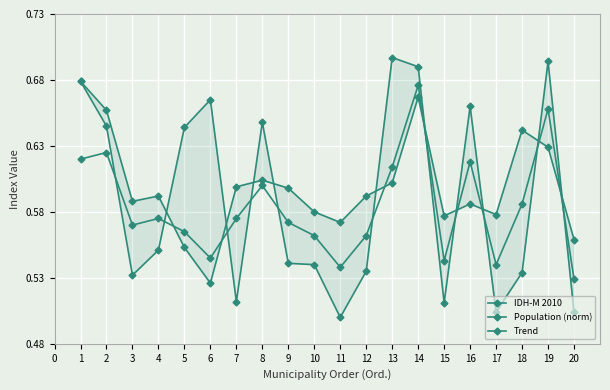

At how many categories does at least one series exceed 0?

20